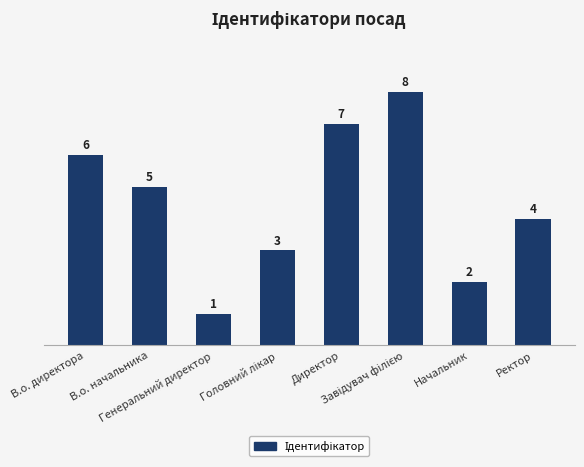

What is the label of the 4th bar from the right?

Директор